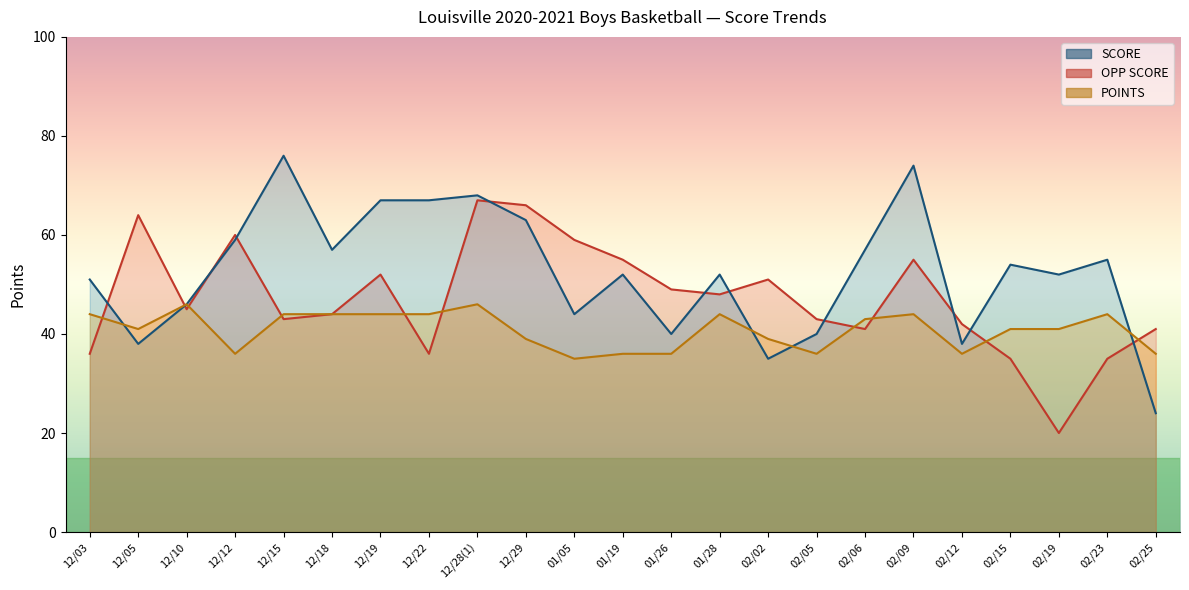

What is the spread (max minus min) of values at 02/12?

6